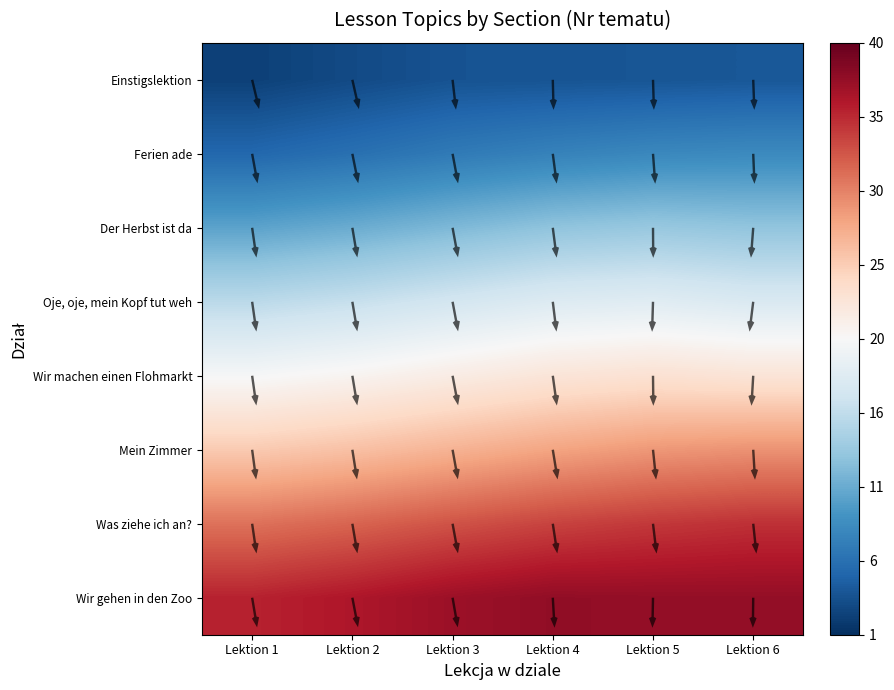

The value of Der Herbst ist da at Lektion 5 is 0.5. True or false?

False